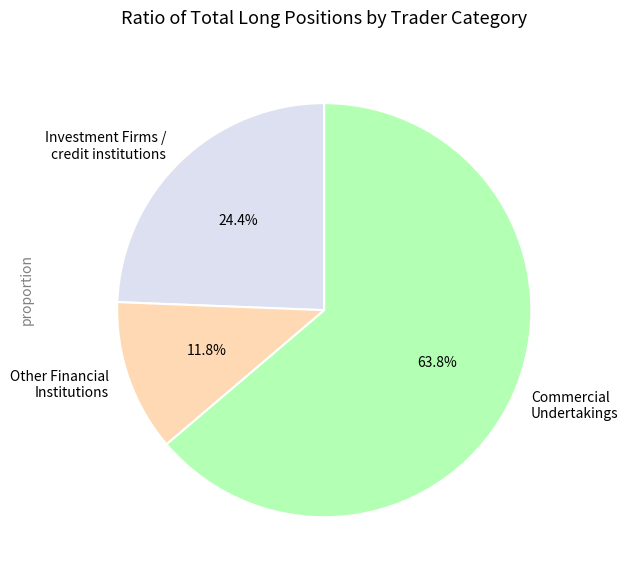

Rank the categories by value from highest to lowest.

Commercial Undertakings, Investment Firms / credit institutions, Other Financial Institutions